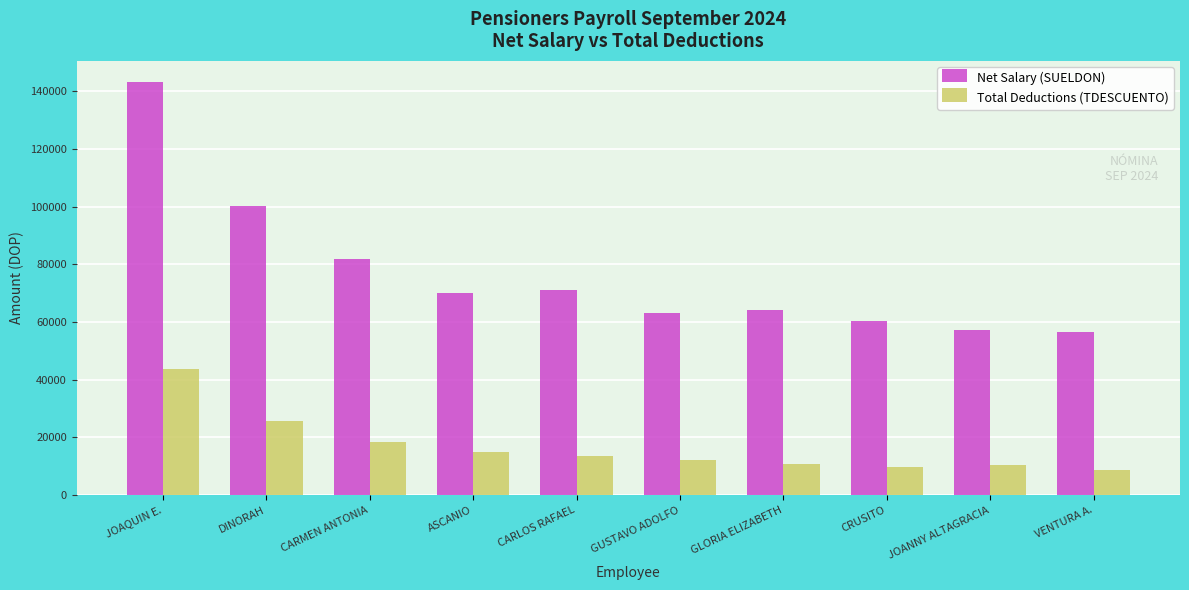

At which category is the sum across all series the highest?

JOAQUIN E.